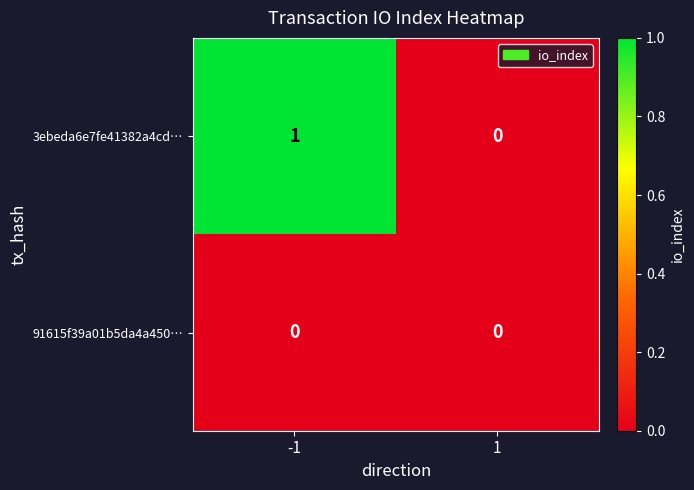

Reading left to right, transcribe all the data shown in this chart.

3ebeda6e7fe41382a4cd…: -1=1	1=0
91615f39a01b5da4a450…: -1=0	1=0